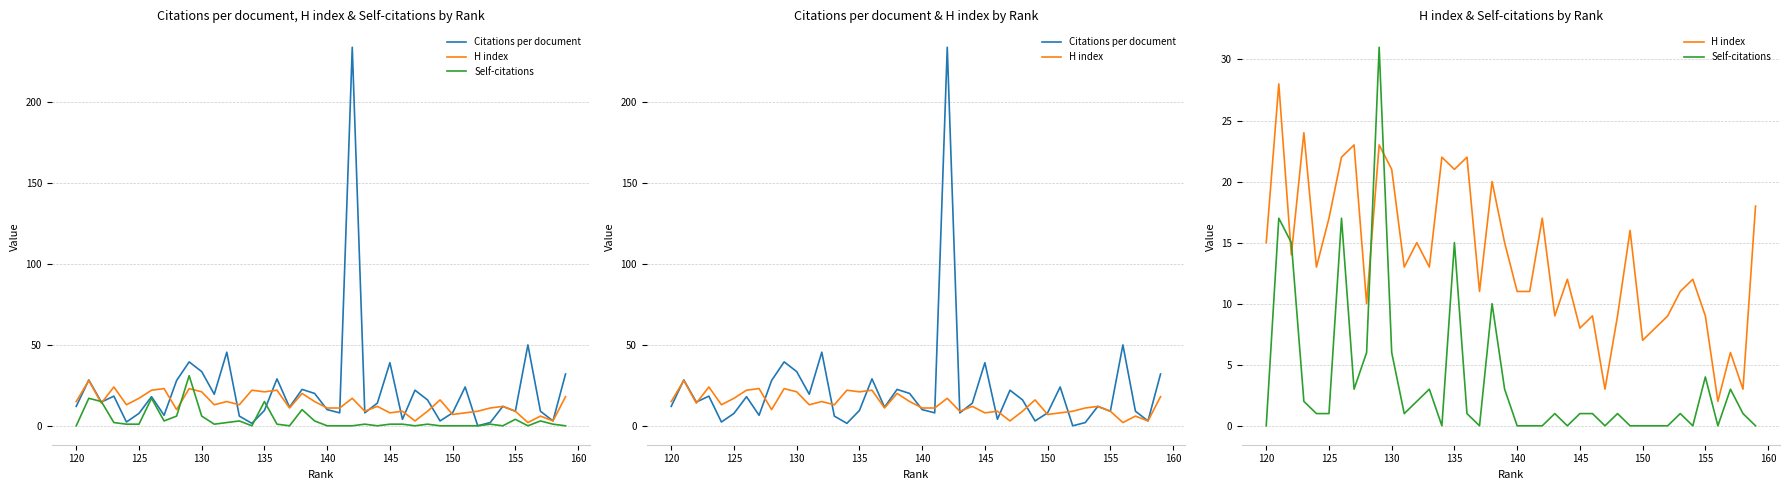

Which label corresponds to the smallest value in the chart?

150